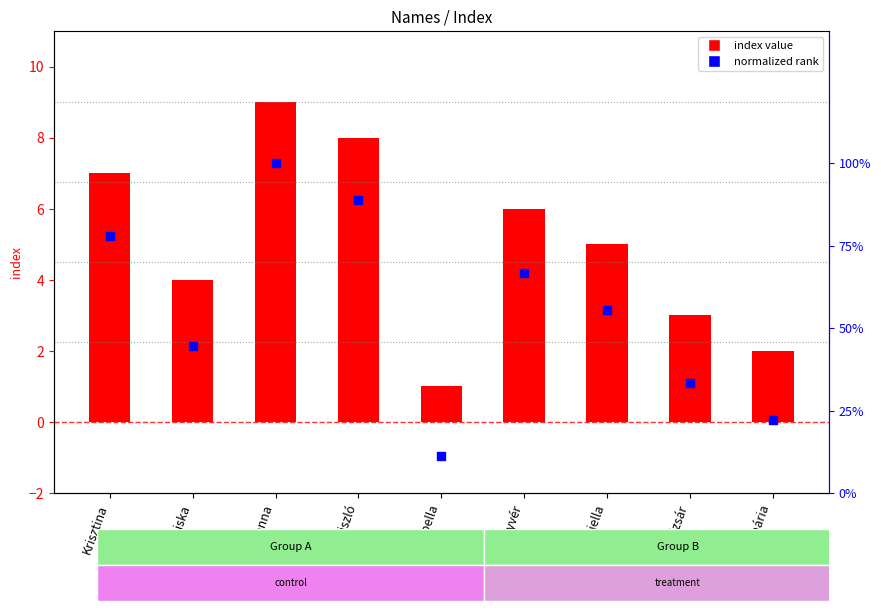

What are all the series names shown in the legend?

index value, normalized rank